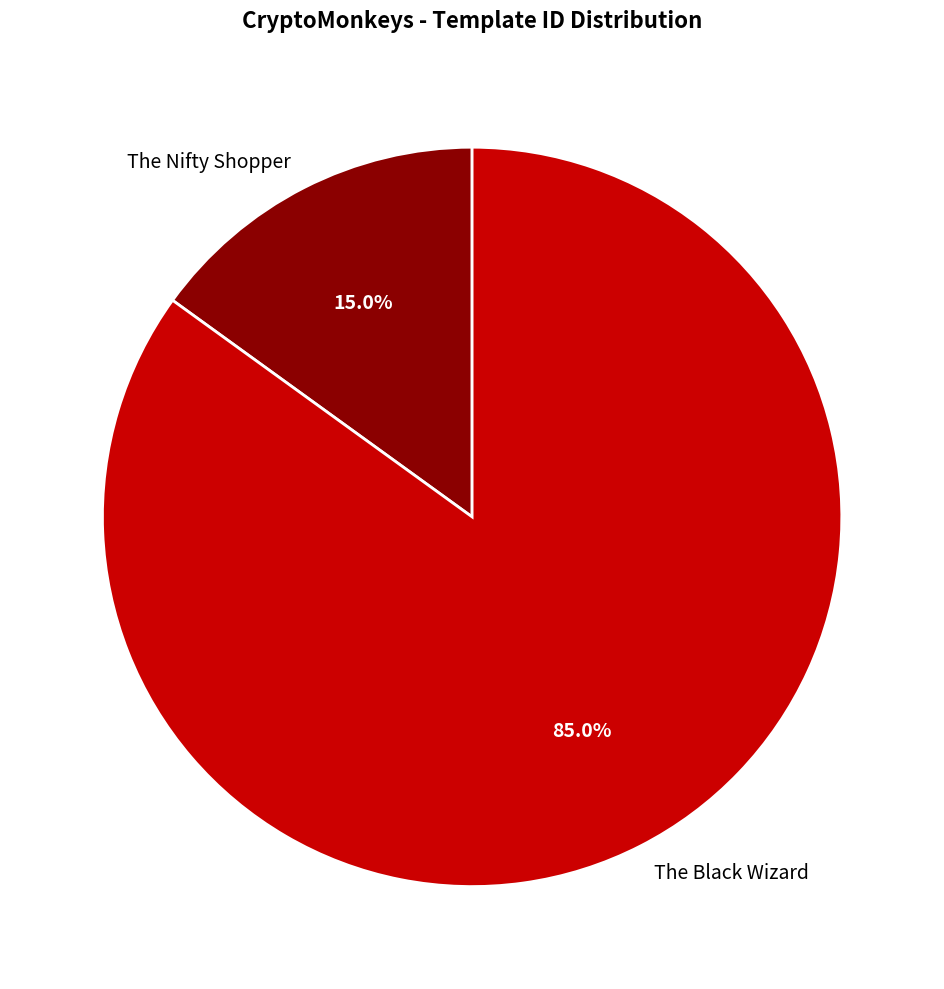

Which has a higher value, The Nifty Shopper or The Black Wizard?

The Black Wizard